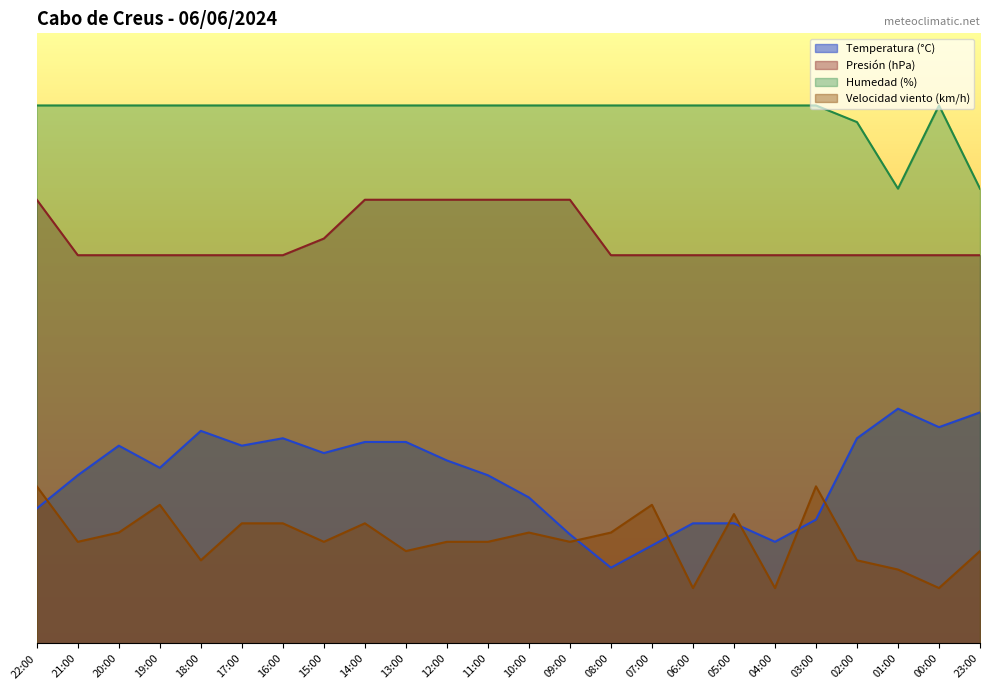

Does the chart display data point markers on the line(s)?

No